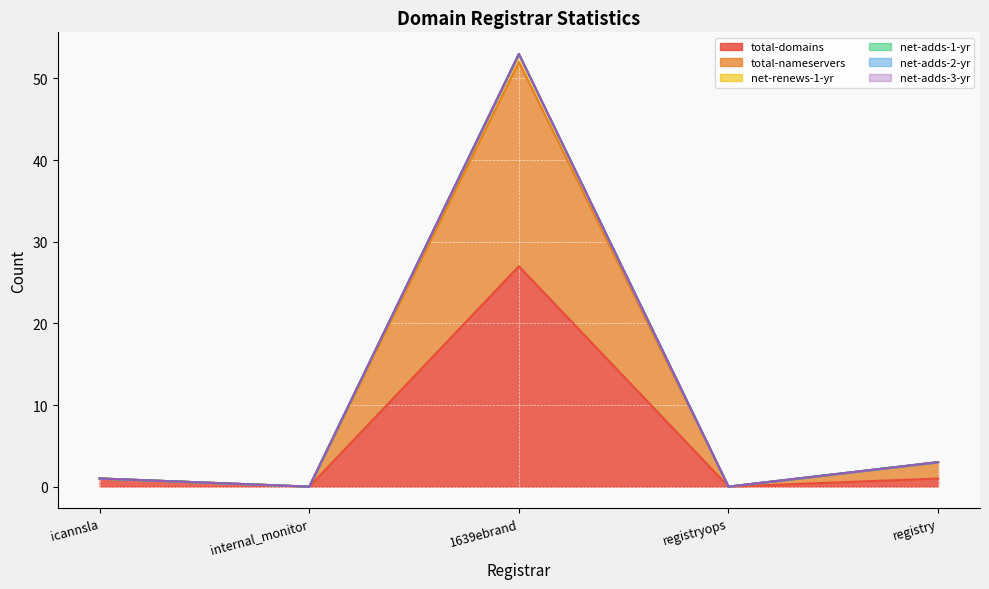

Is it true that total-domains equals 1 at icannsla?

False